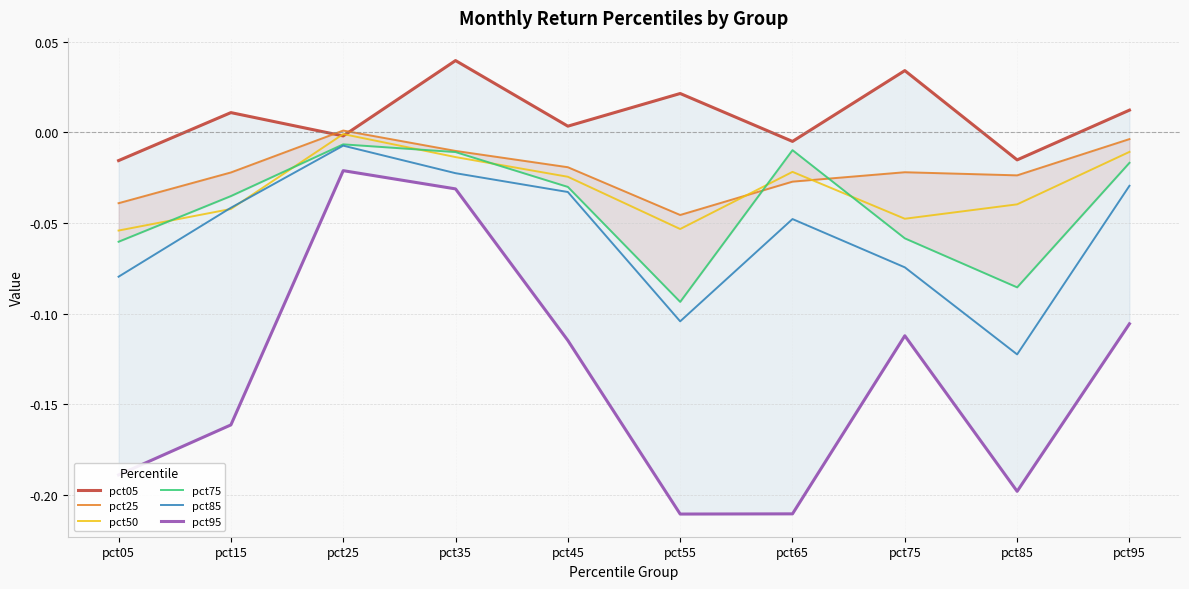

Between which two adjacent categories do pct75 and pct25 first intersect?

pct55 and pct65